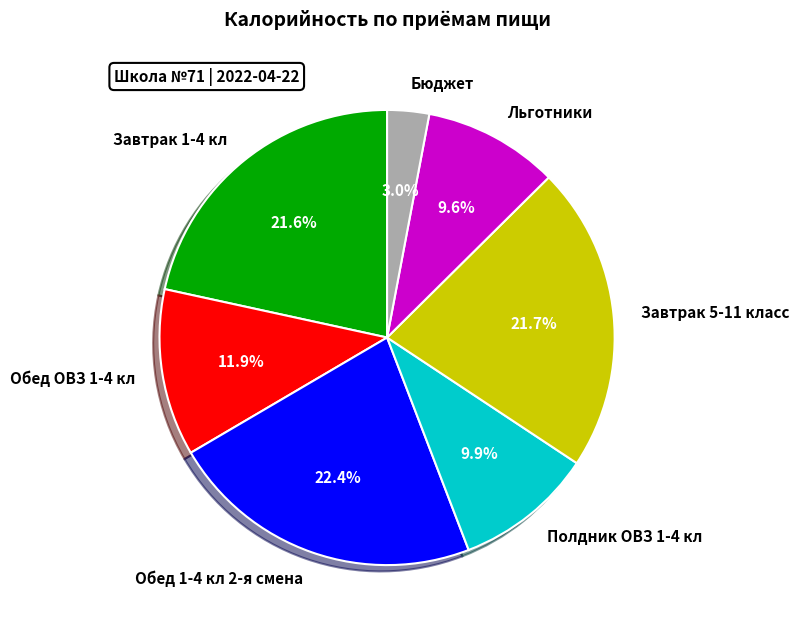

True or false: Завтрак 5-11 класс accounts for 22% of the total.

True